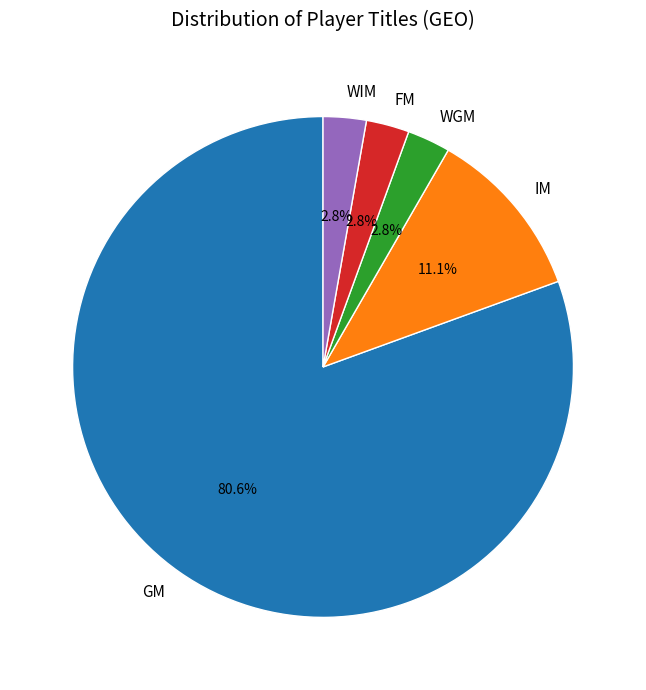

To the nearest percent, what is the difference between the largest and smallest slice percentages?

78%